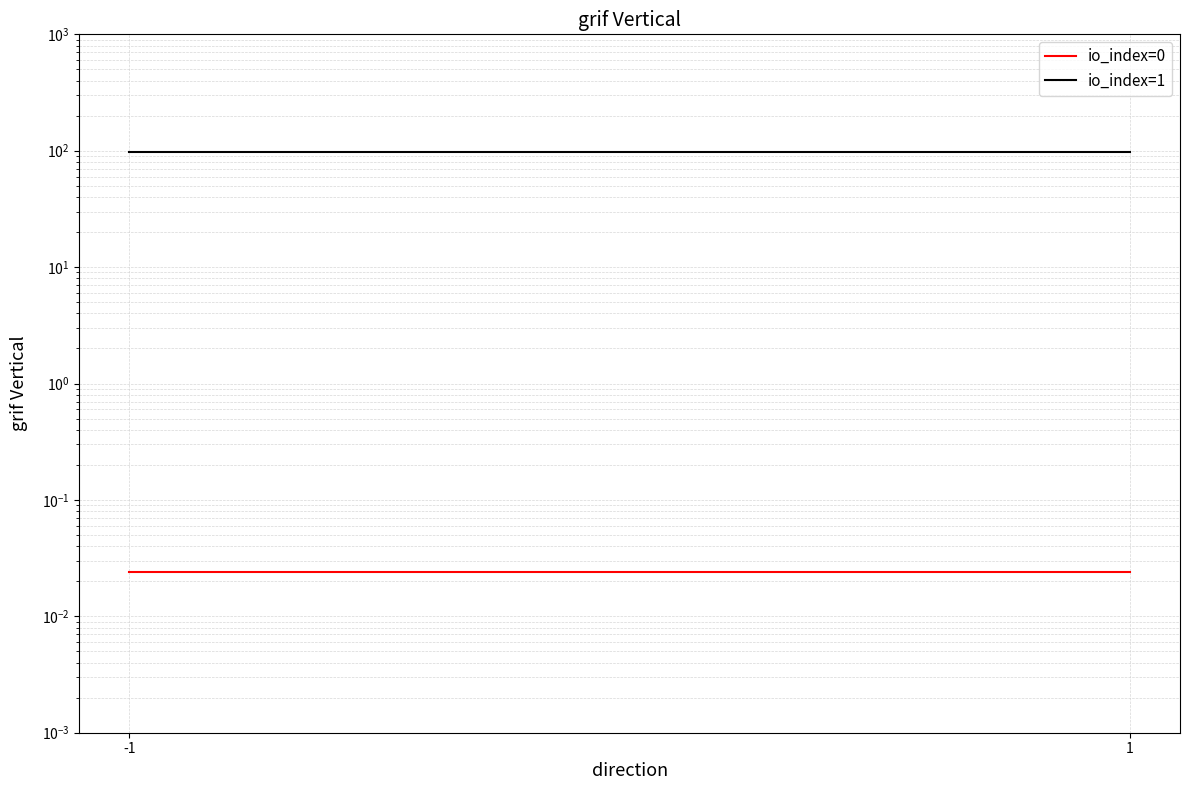

What are all the series names shown in the legend?

io_index=0, io_index=1